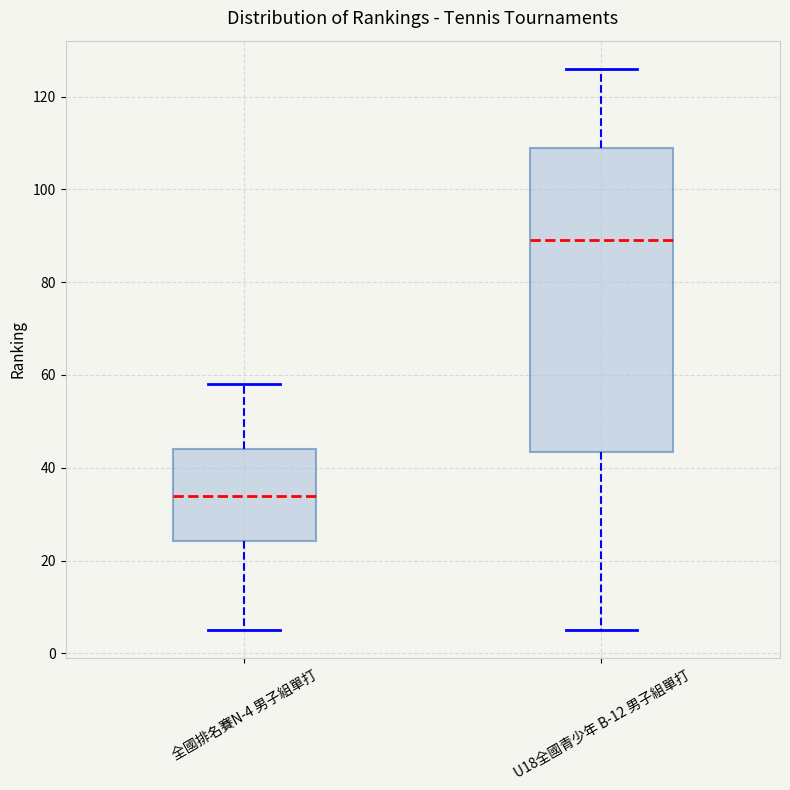

Reading left to right, read every box against the y-axis: the position of its median line, the range the box covers, and the ends of its whiskers. The values are not printed on the chart, so give them approximately, as read against the axis.

全國排名賽N-4 男子組單打: median 34, box 24 to 44, whiskers 6 to 58
U18全國青少年 B-12 男子組單打: median 90, box 44 to 110, whiskers 6 to 126